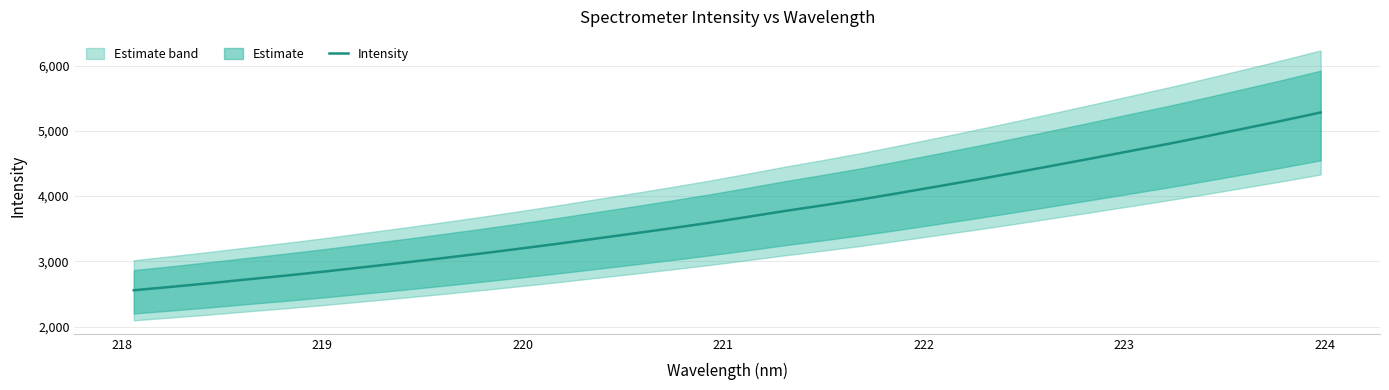

What is the minimum value for Intensity?

2557.2